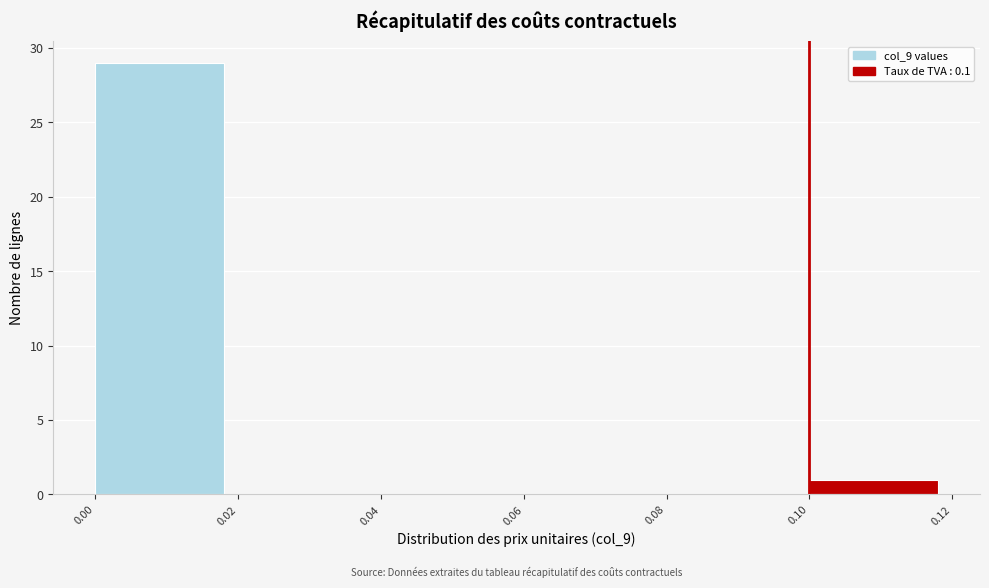

Reading left to right, list every bar in this chart as the range it spans on the x-axis followed by its height. The values are not printed on the chart, so give them approximately, as read against the axis.

0.00 to 0.02: 29
0.02 to 0.04: 0
0.04 to 0.06: 0
0.06 to 0.08: 0
0.08 to 0.10: 0
0.10 to 0.12: 1